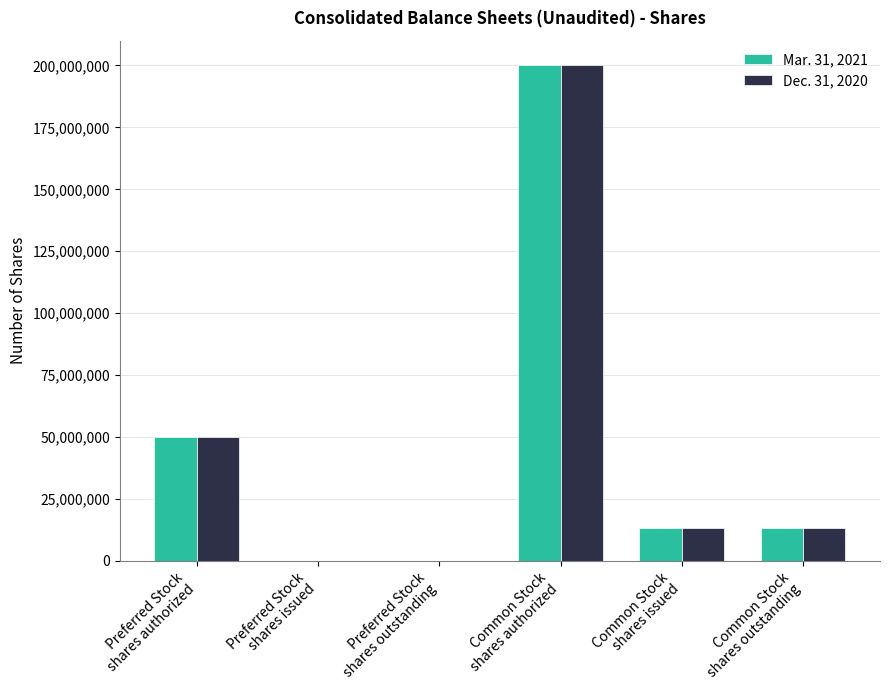

At which label does Dec. 31, 2020 first exceed 13200000?

Preferred Stock
shares authorized